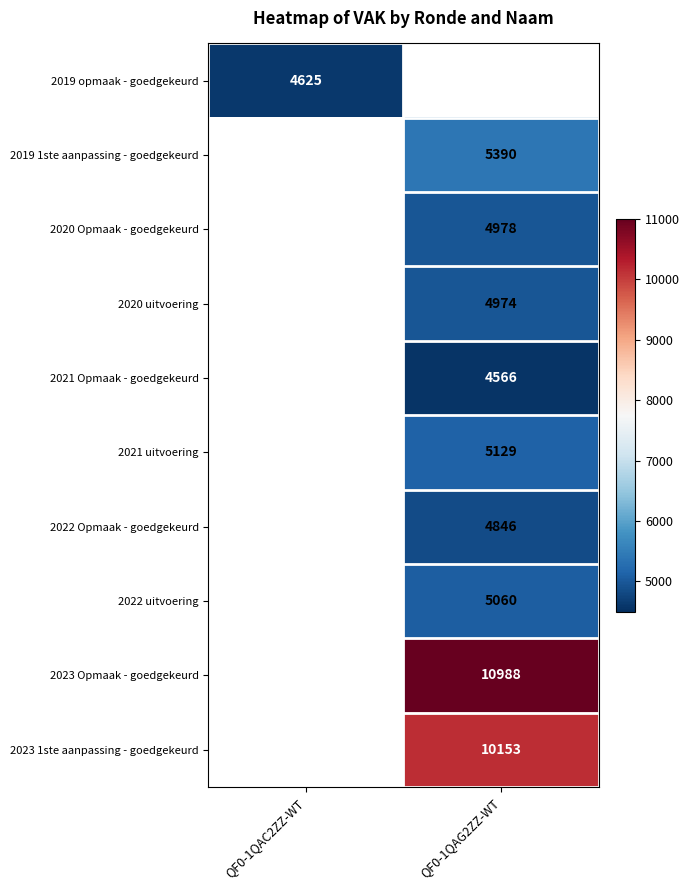

Which label corresponds to the largest value in the chart?

QF0-1QAG2ZZ-WT